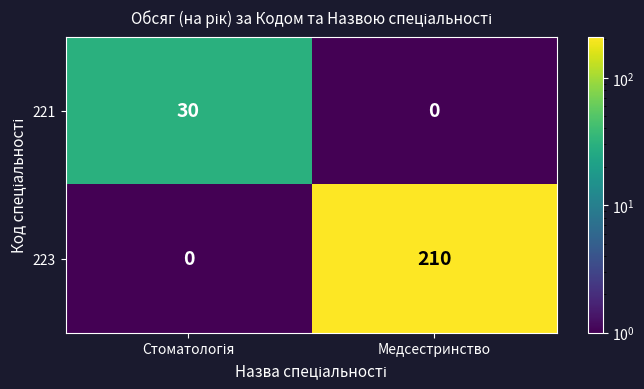

Reading right to left, what are all the values shown in this chart?

221: 0	30
223: 210	0